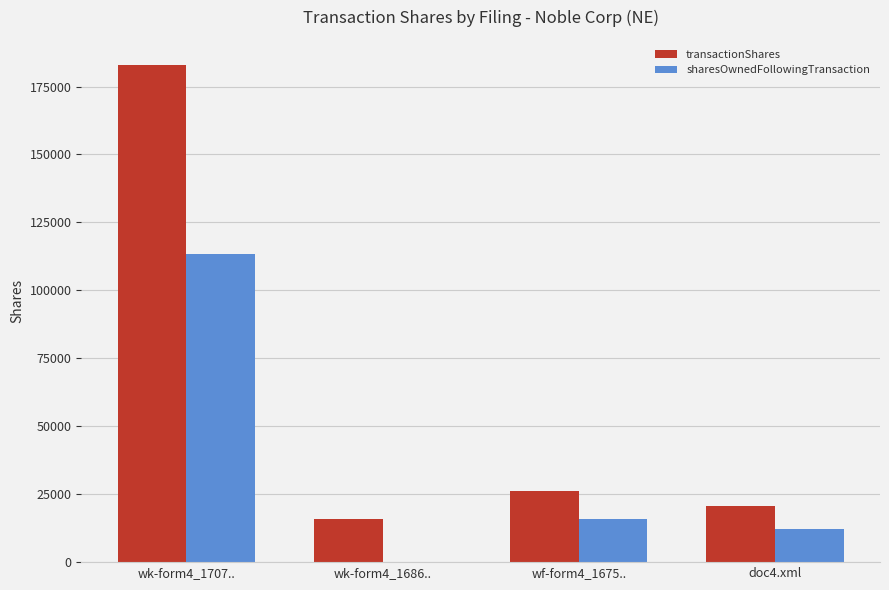

Reading right to left, what are all the values shown in this chart?

transactionShares: doc4.xml=20533	wf-form4_1675..=26196	wk-form4_1686..=15723	wk-form4_1707..=183018
sharesOwnedFollowingTransaction: doc4.xml=12230	wf-form4_1675..=15723	wk-form4_1686..=0	wk-form4_1707..=113208